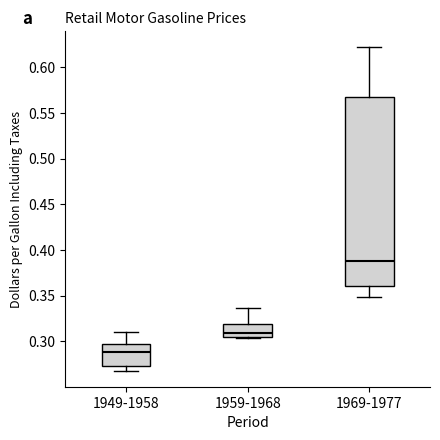

Reading left to right, transcribe this box plot: for each box, give where its median line is, the range the box spans, and where its two whiskers end, as read against the y-axis. The values are not printed on the chart, so give them approximately, as read against the axis.

1949-1958: median 0.290, box 0.275 to 0.295, whiskers 0.270 to 0.310
1959-1968: median 0.310, box 0.305 to 0.320, whiskers 0.305 to 0.335
1969-1977: median 0.390, box 0.360 to 0.565, whiskers 0.350 to 0.620